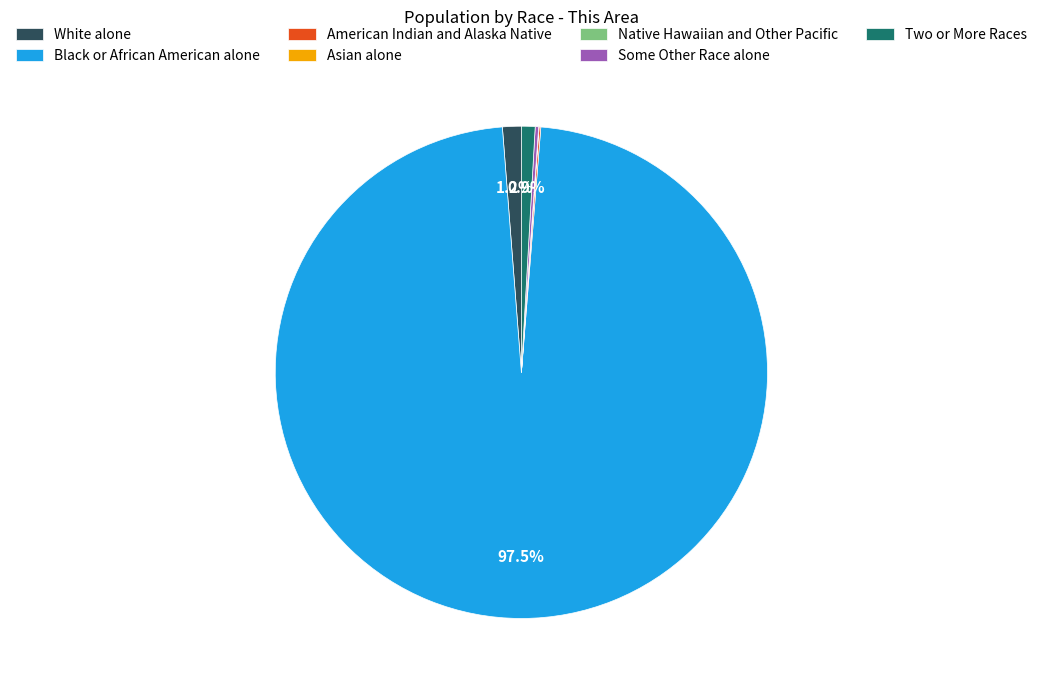

Which slice is the largest?

Black or African American alone